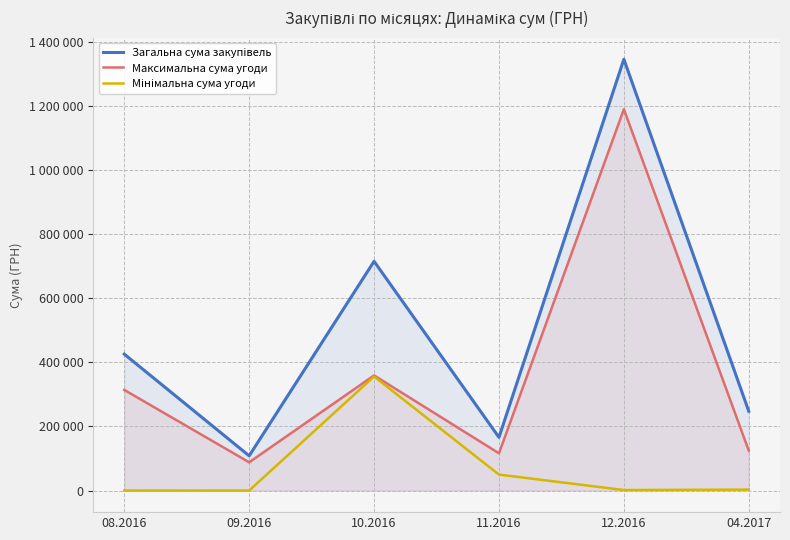

Which label corresponds to the smallest value in the chart?

08.2016